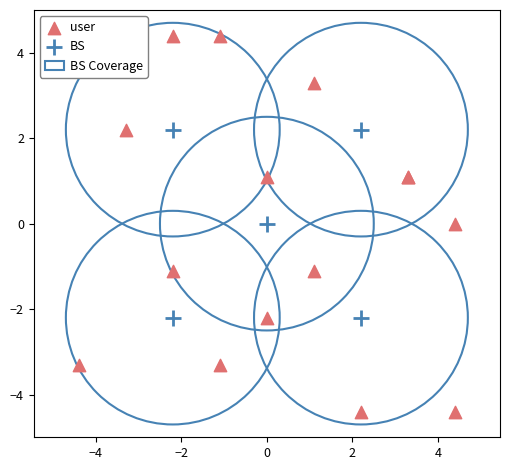

Which series reaches the minimum Y coordinate?

user